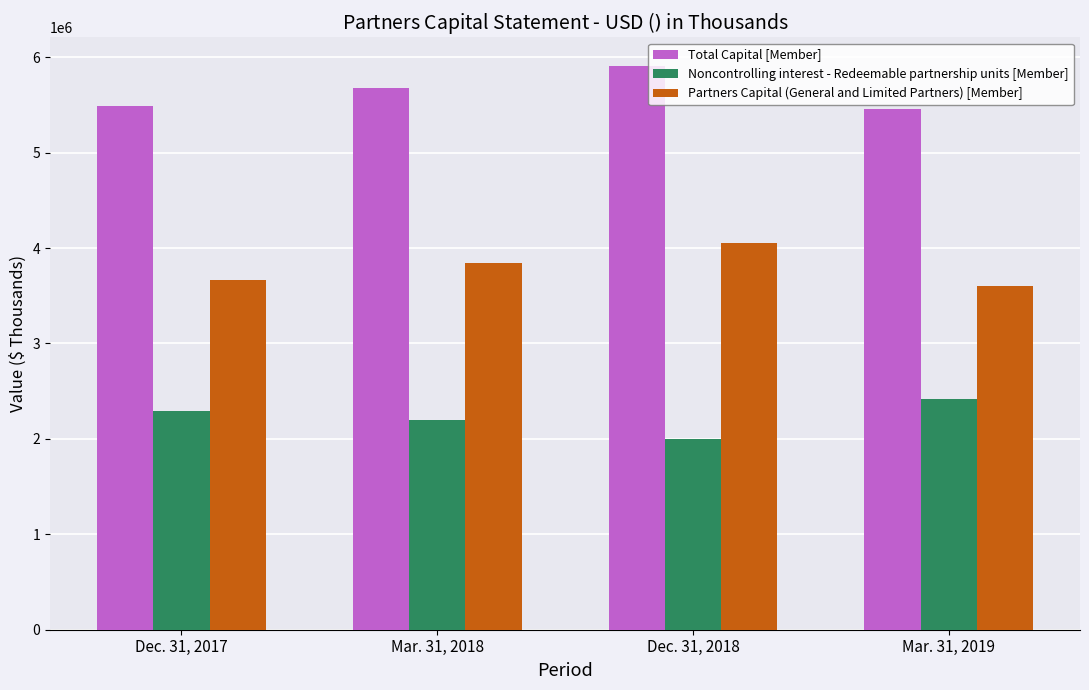

What is the difference between the maximum and second lowest values in the Total Capital [Member] series?

420933